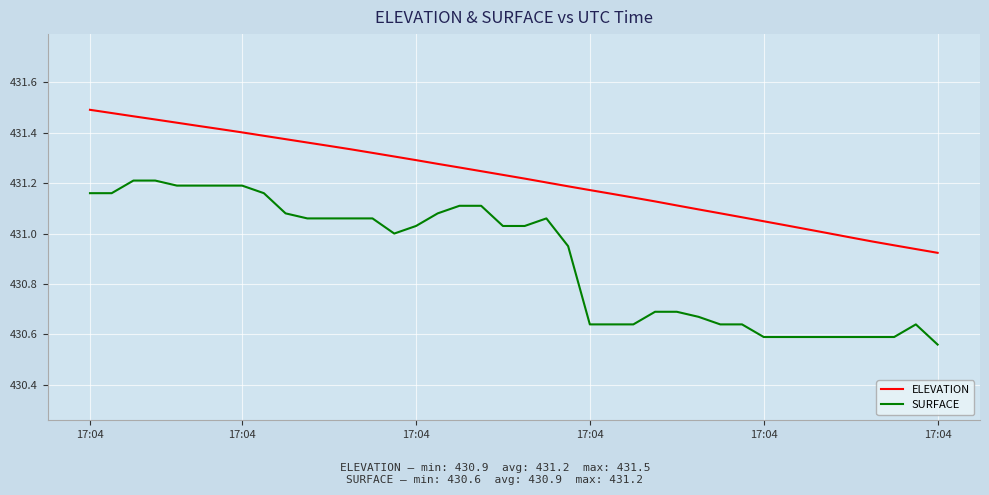

List the series in order of their peak value, highest first.

ELEVATION, SURFACE